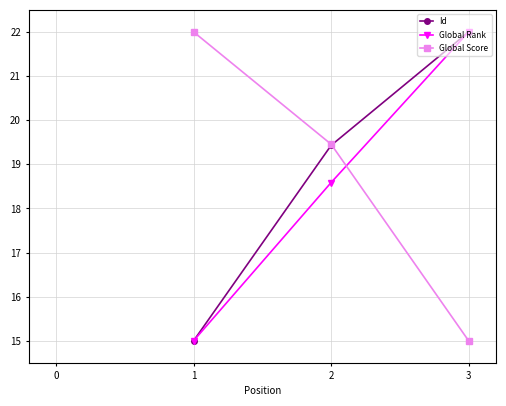

What is the maximum value for Global Score?

22.0